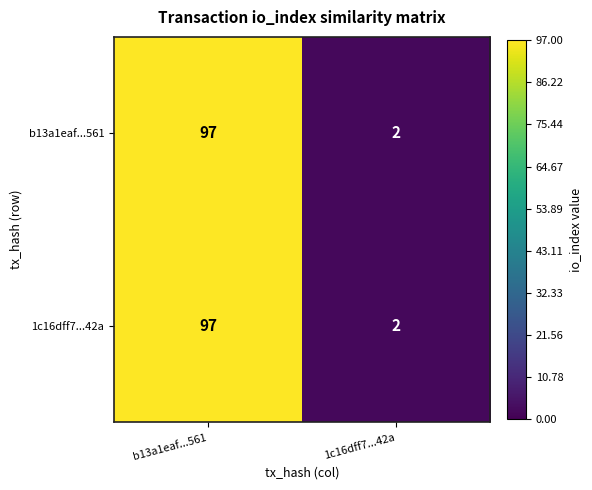

Which label corresponds to the largest value in the chart?

b13a1eaf...561